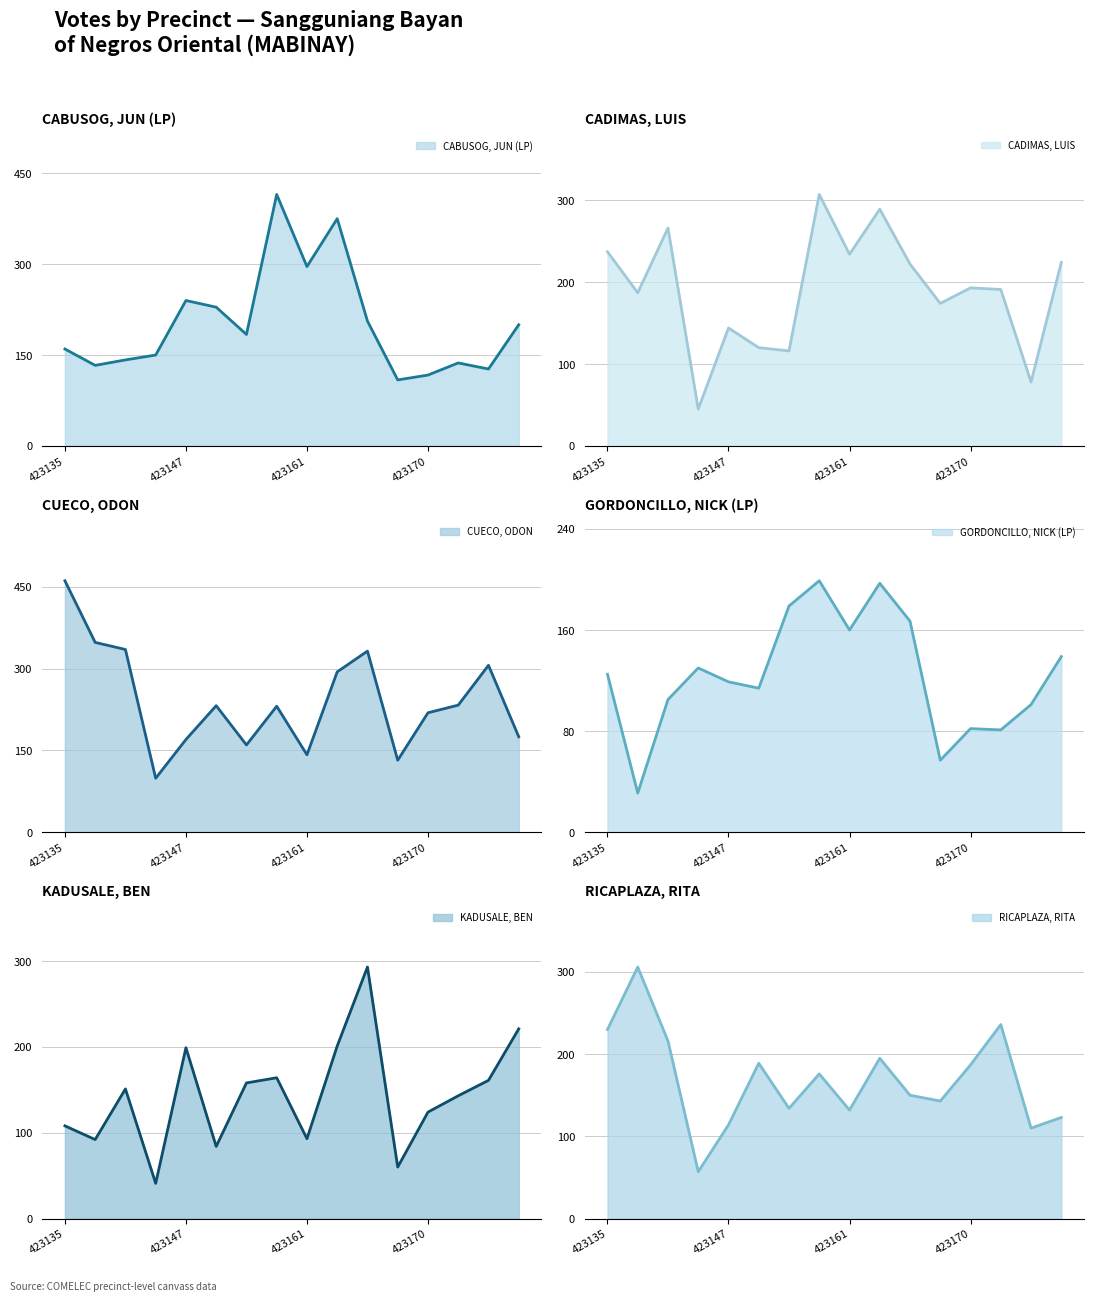

Which series has the largest total across all categories?

CUECO, ODON